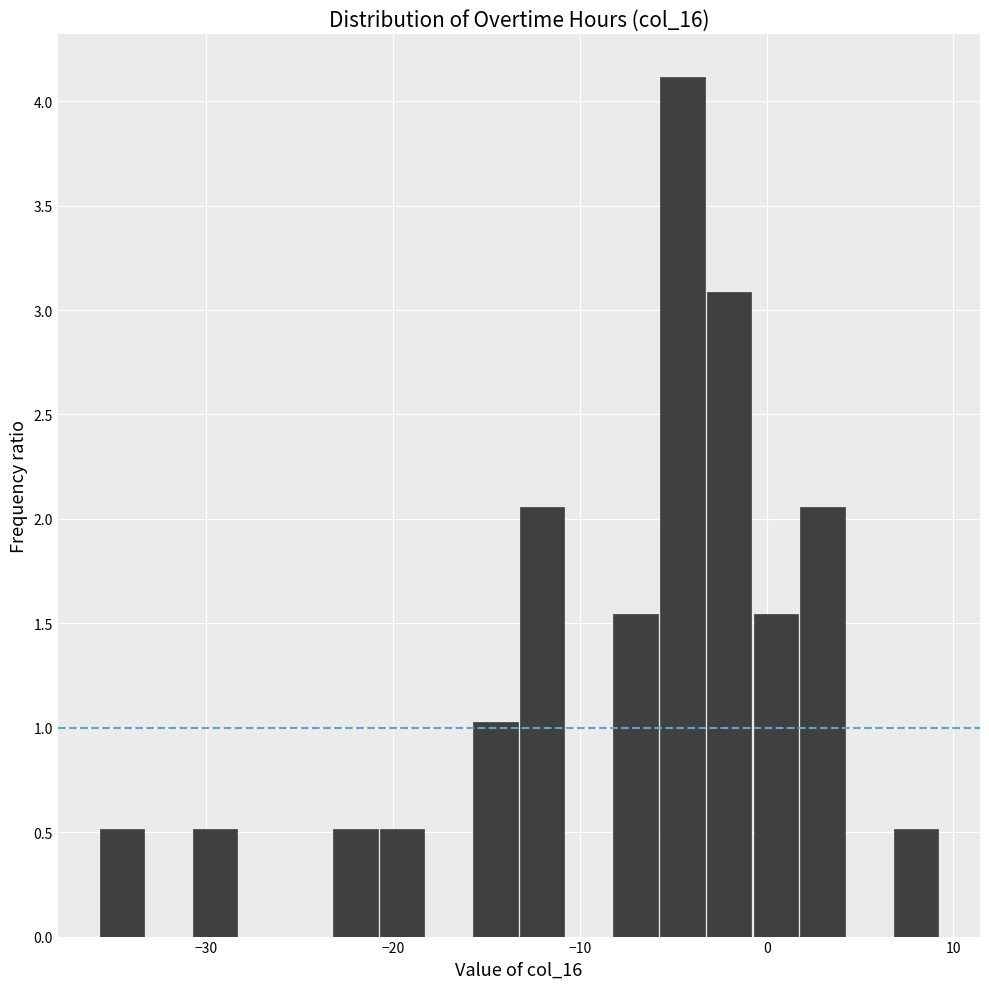

Around what value on the x-axis is the tallest bar? Give the approximate position of its centre, as read against the axis.

-5